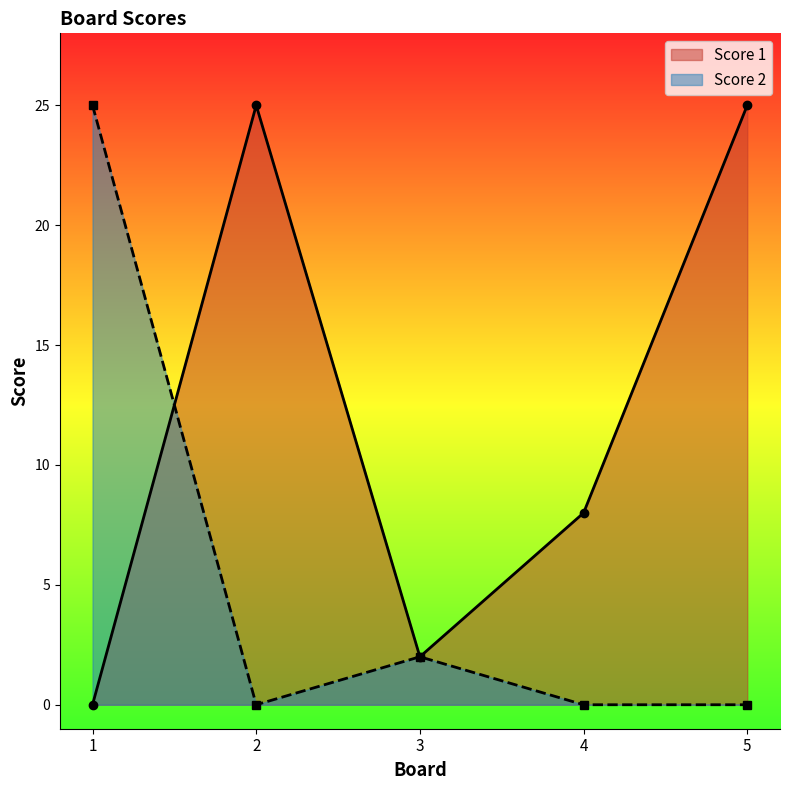

Which series ends up on top after the final intersection of Score 1 and Score 2?

Score 1